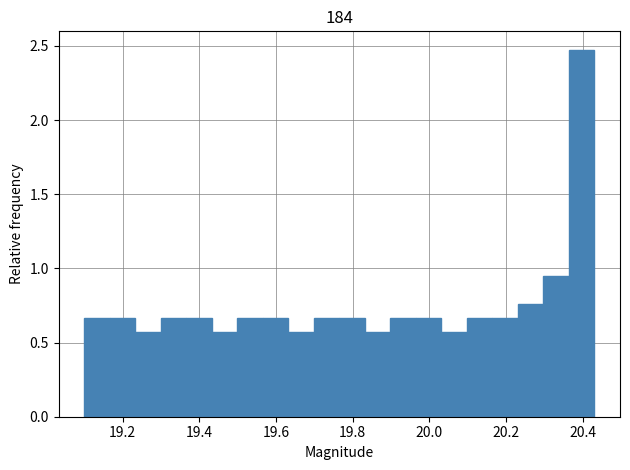

Around what value on the x-axis is the tallest bar? Give the approximate position of its centre, as read against the axis.

20.40